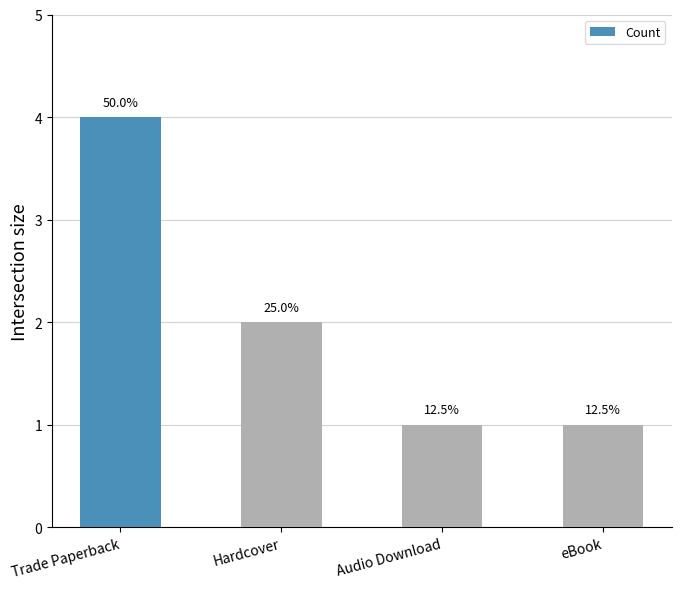

What is the label of the 1st bar from the left?

Trade Paperback